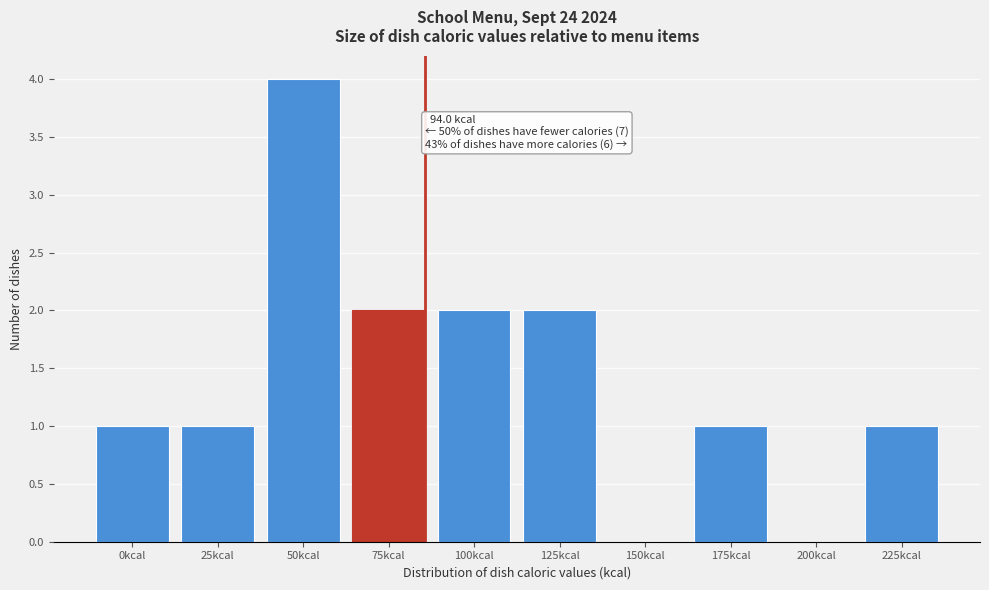

Reading left to right, what are all the values shown in this chart?

0kcal=1	25kcal=1	50kcal=4	75kcal=2	100kcal=2	125kcal=2	150kcal=0	175kcal=1	200kcal=0	225kcal=1